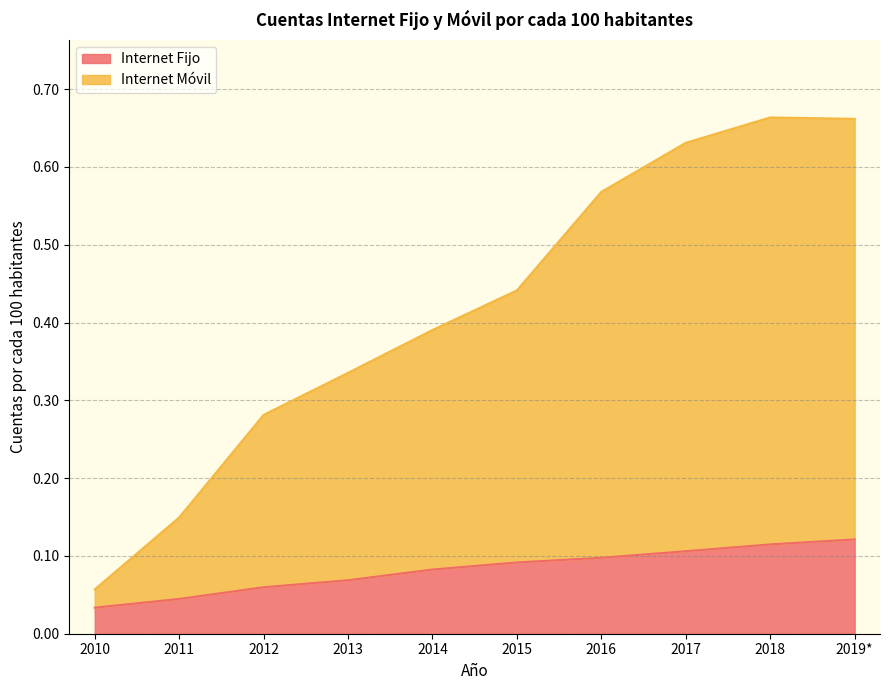

Between 2010 and 2012, which series saw the biggest shift?

Internet Móvil